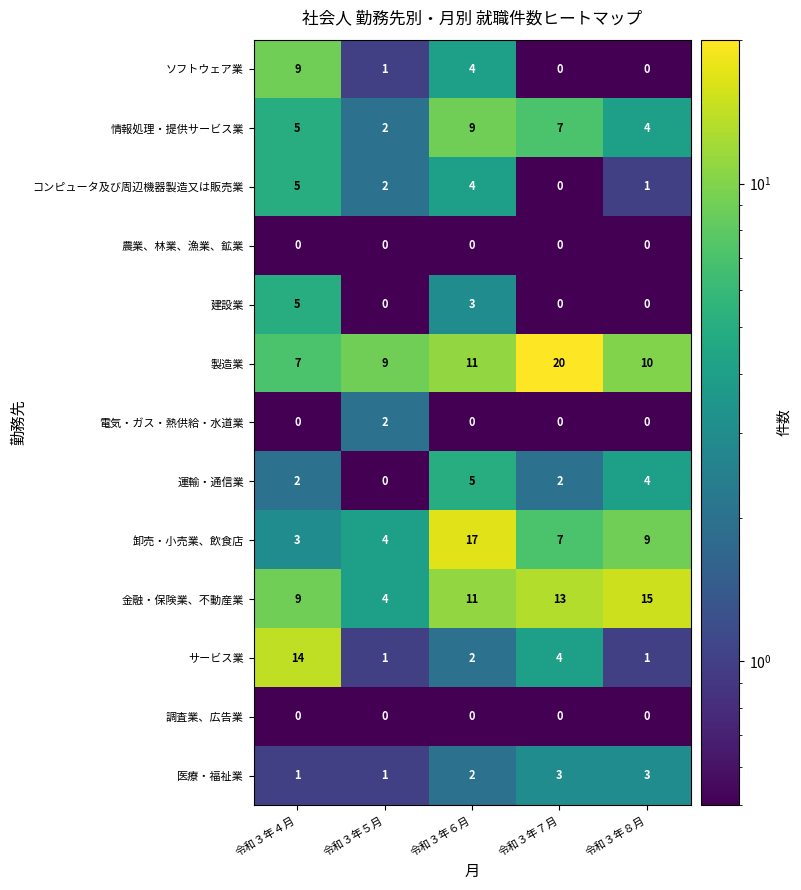

The value of 金融・保険業、不動産業 at 令和３年６月 is 19. True or false?

False